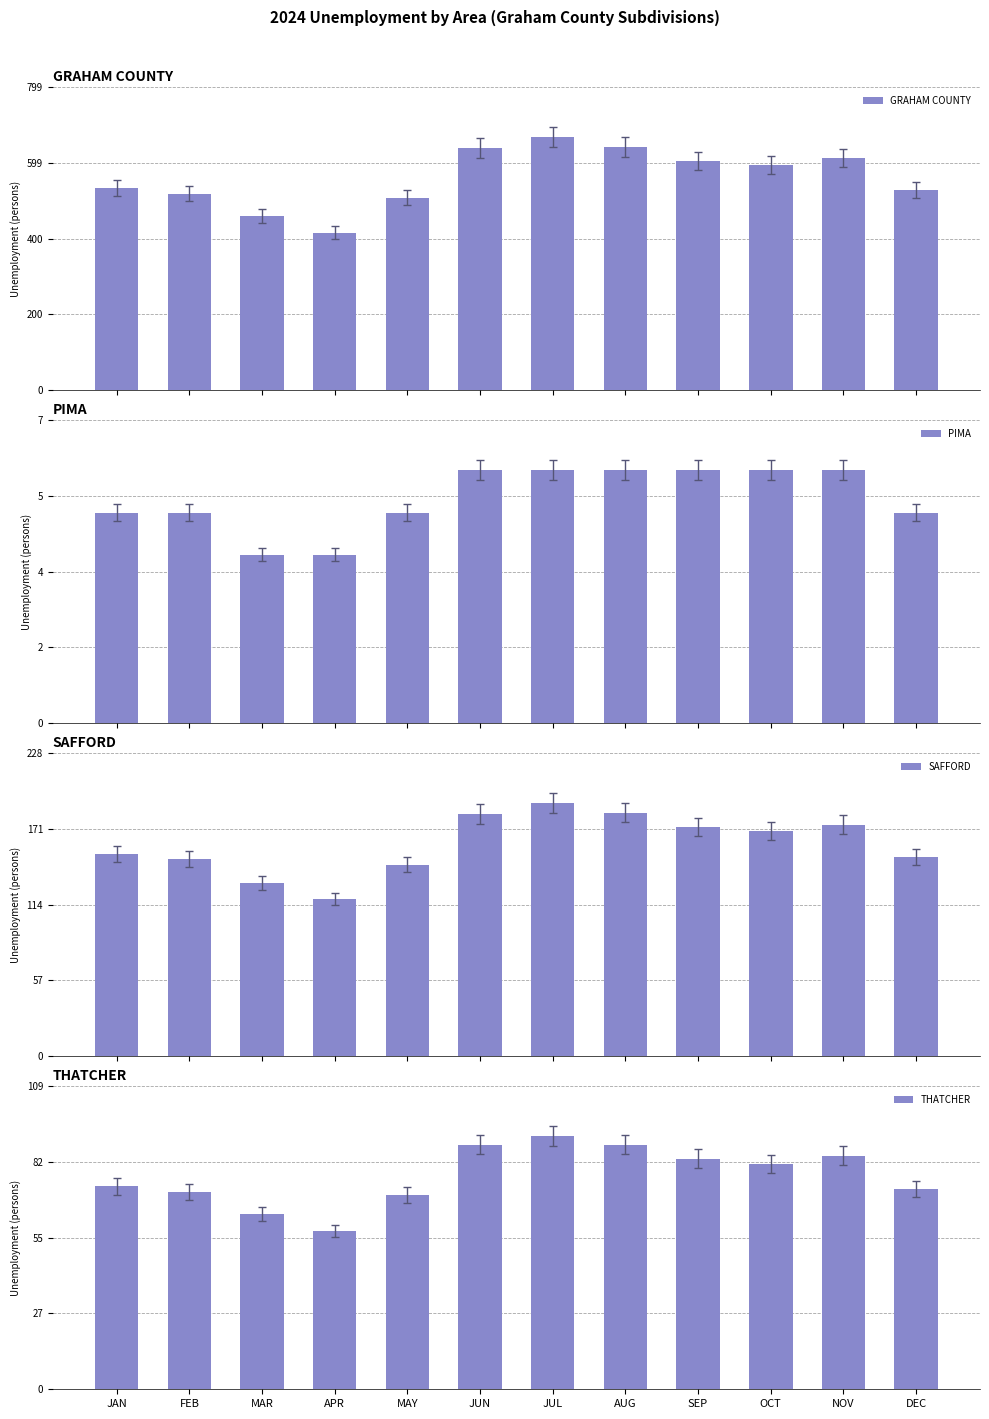

What is the label of the 6th bar from the right?

JUL